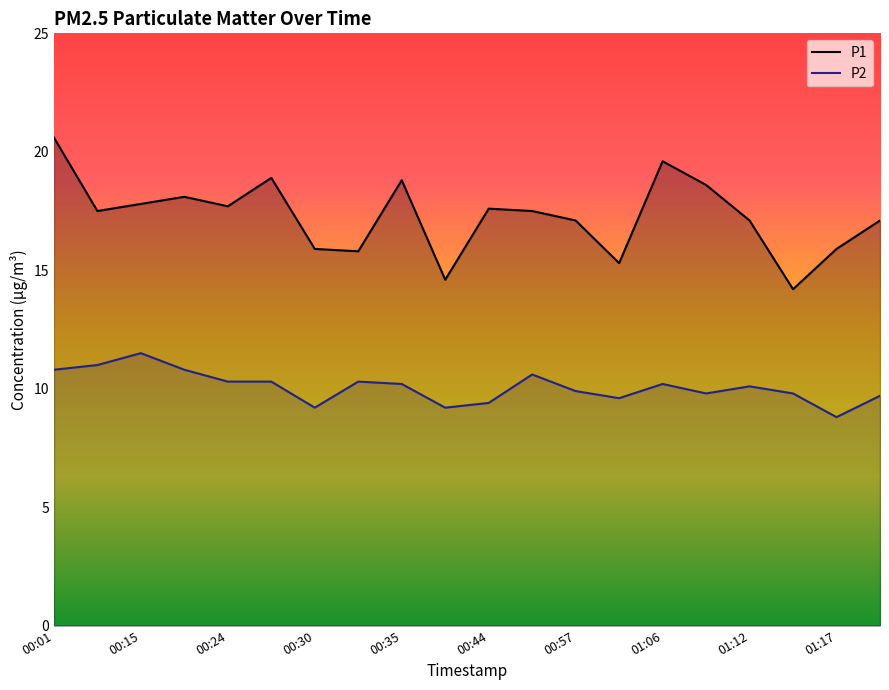

What are all the series names shown in the legend?

P1, P2